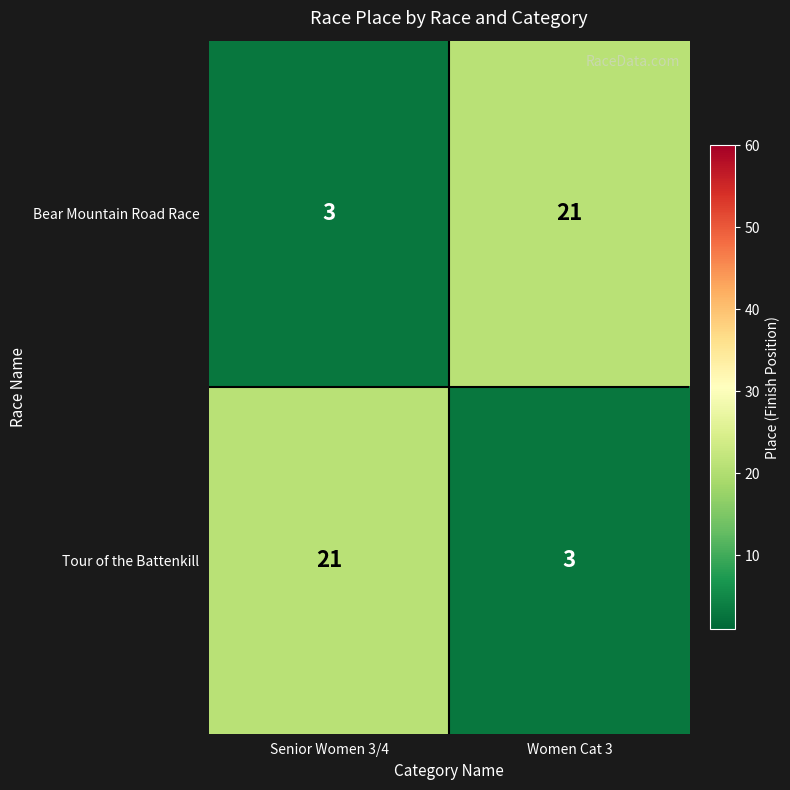

What is the difference between the highest and lowest values at Women Cat 3?

18